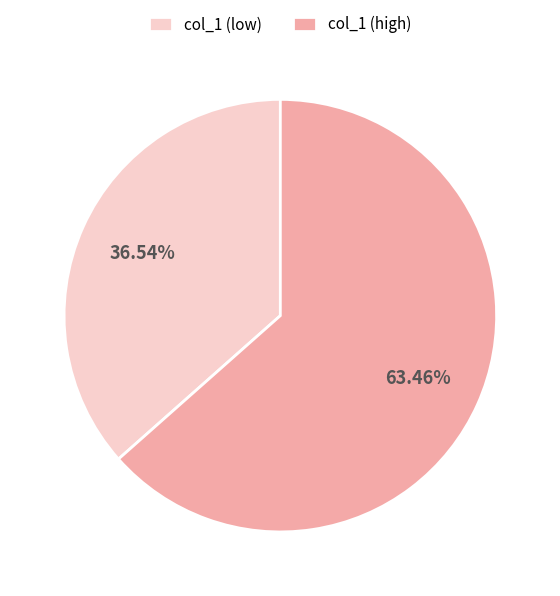

Which category has the biggest portion of the pie?

col_1 (high)